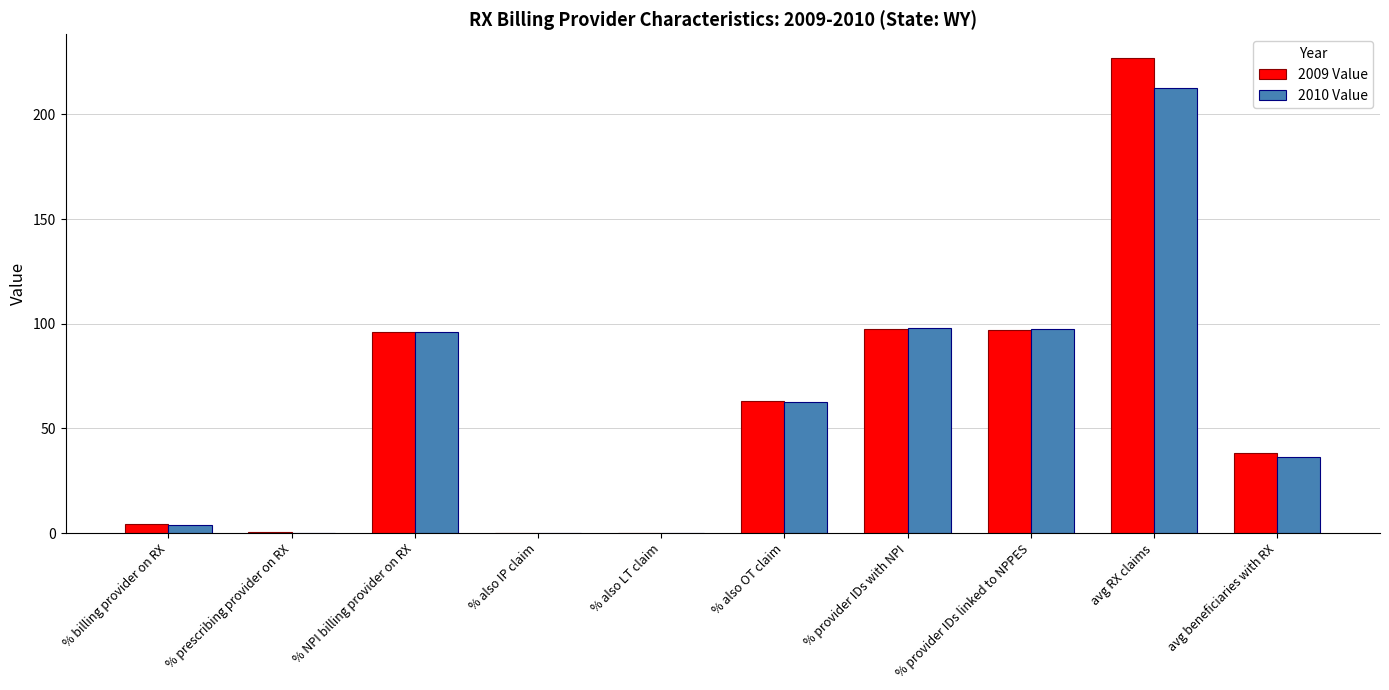

What is the total value across all series at % provider IDs with NPI?

195.4